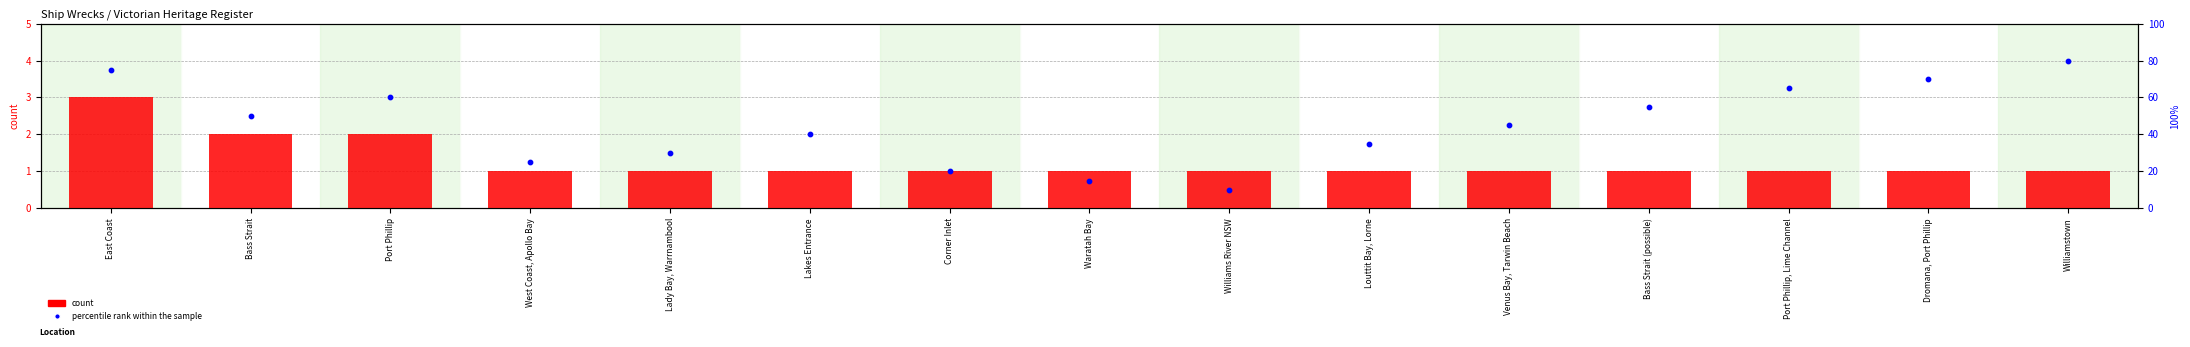

At how many categories does at least one series exceed 14?

14